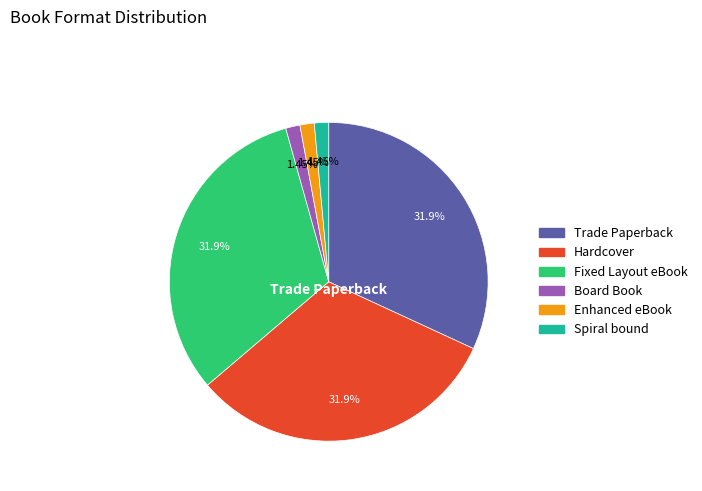

True or false: Fixed Layout eBook accounts for 39% of the total.

False